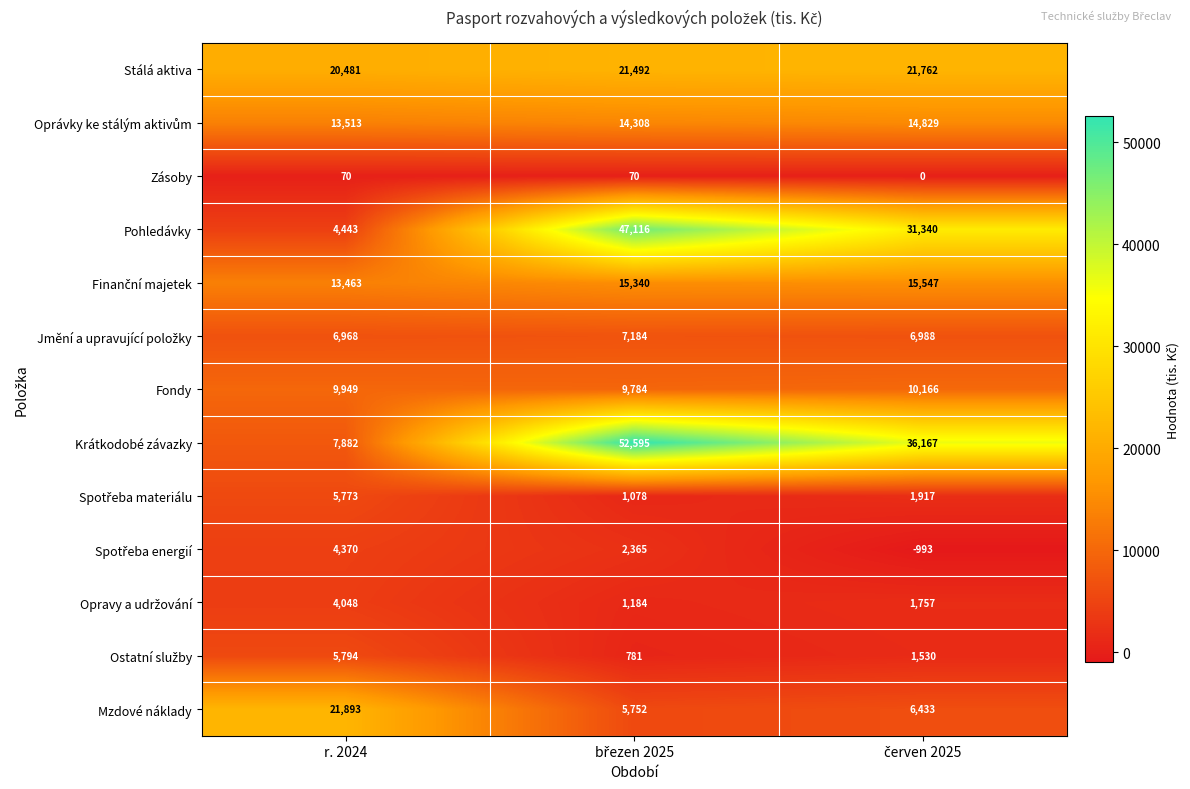

At how many categories does at least one series exceed 25518?

2